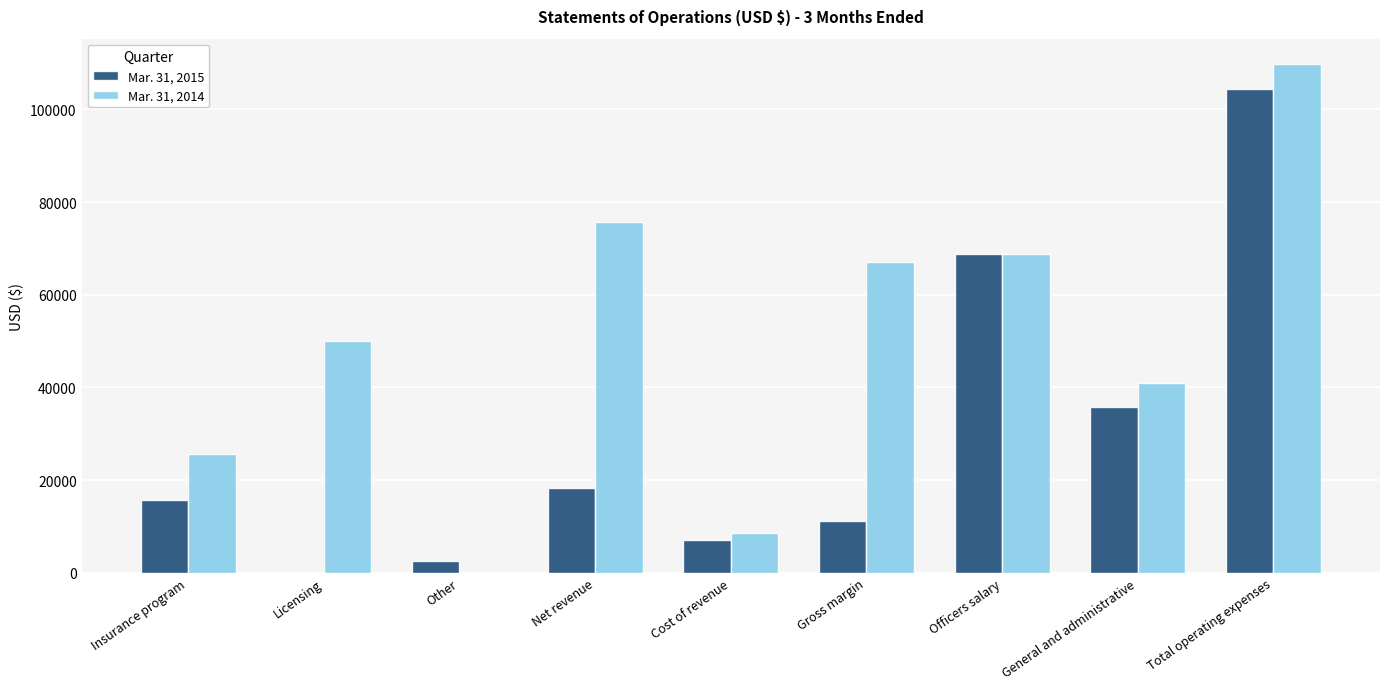

Which series has the largest range (max minus min)?

Mar. 31, 2014